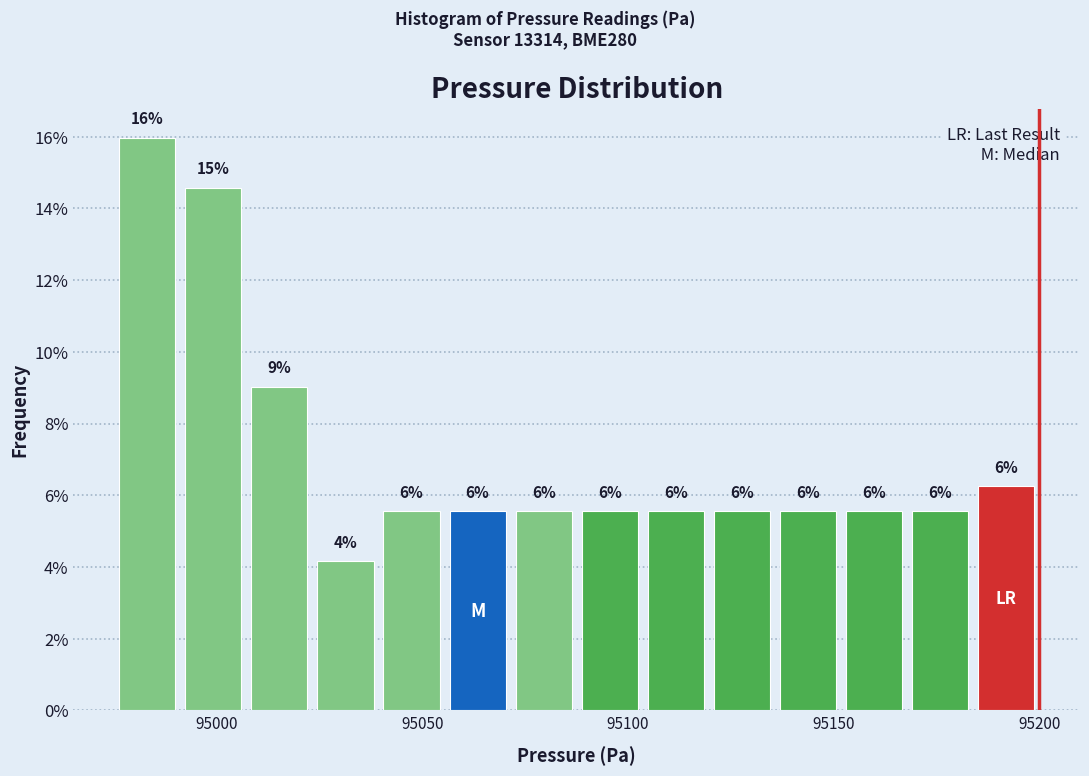

Read against the x-axis, roughly where is the centre of the tallest bar?

94985